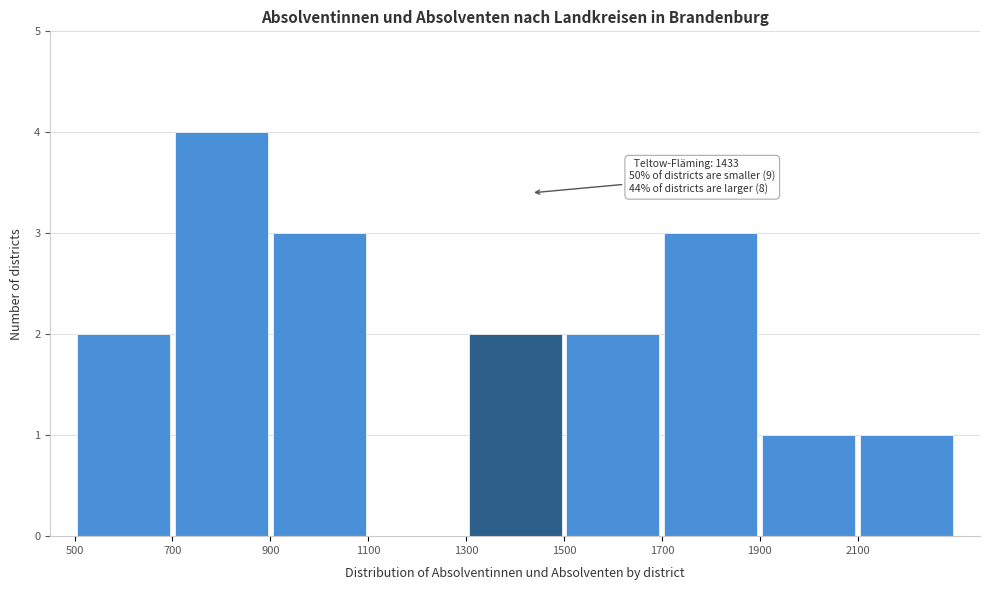

Which range on the x-axis has the tallest bar?

700 to 900